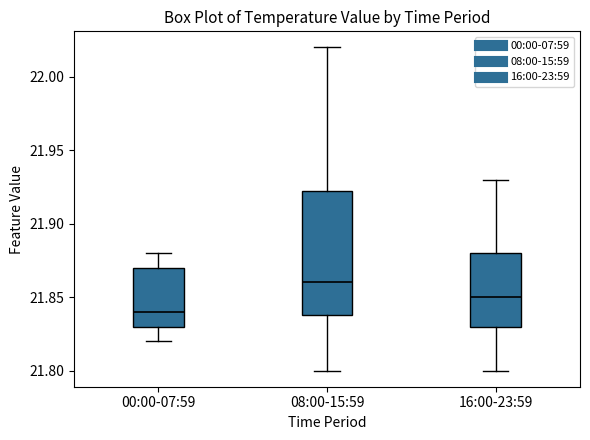

Which box has the lowest median line?

00:00-07:59